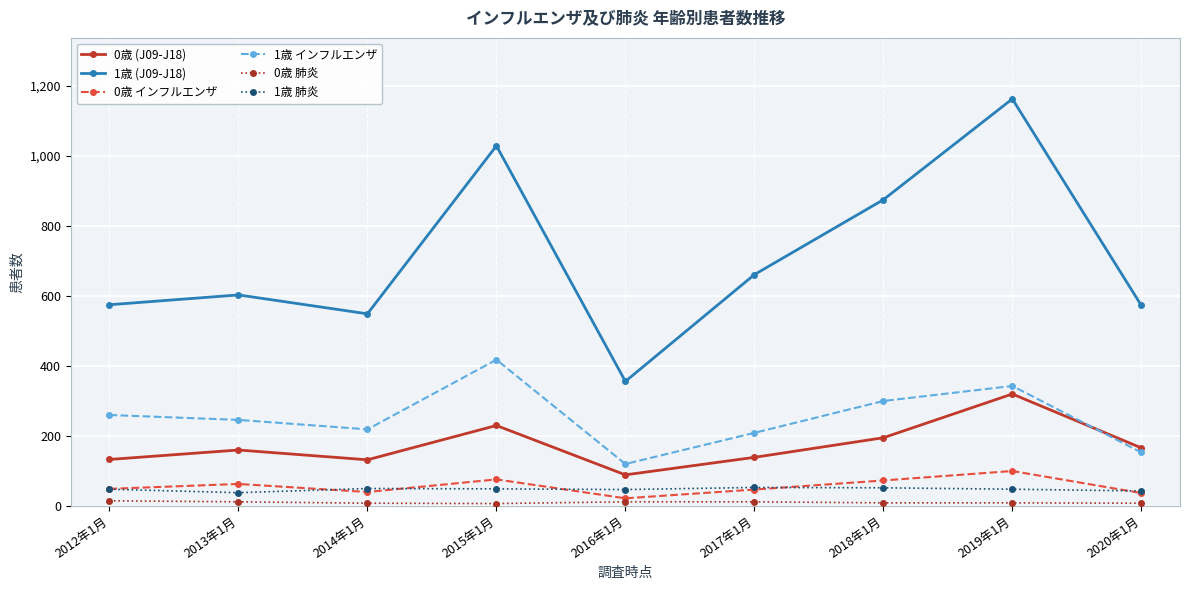

At which category does the chart reach its peak across all series?

2019年1月